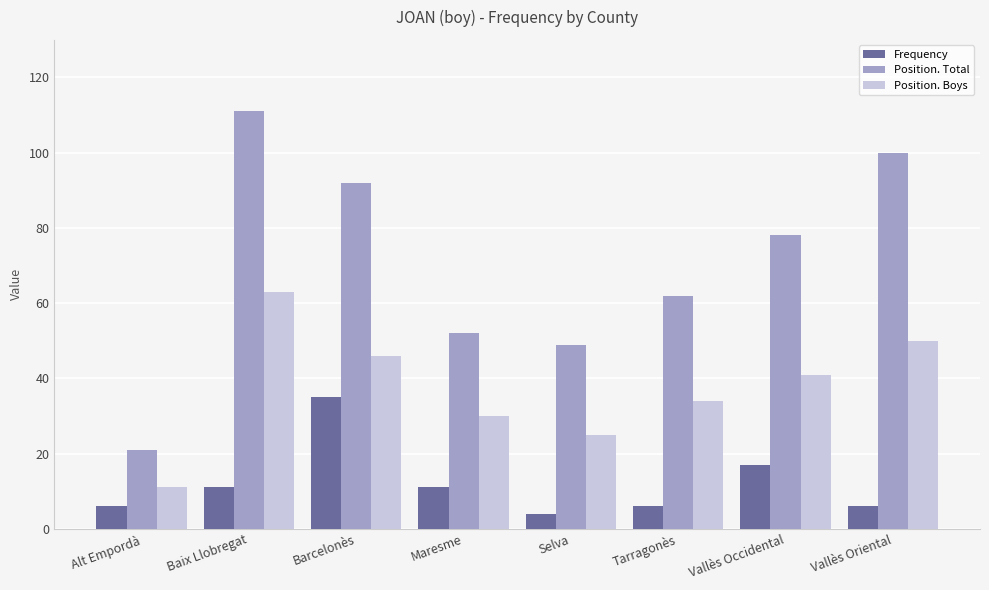

Is the value of Frequency at Alt Empordà greater than the value of Position. Boys at Barcelonès?

No